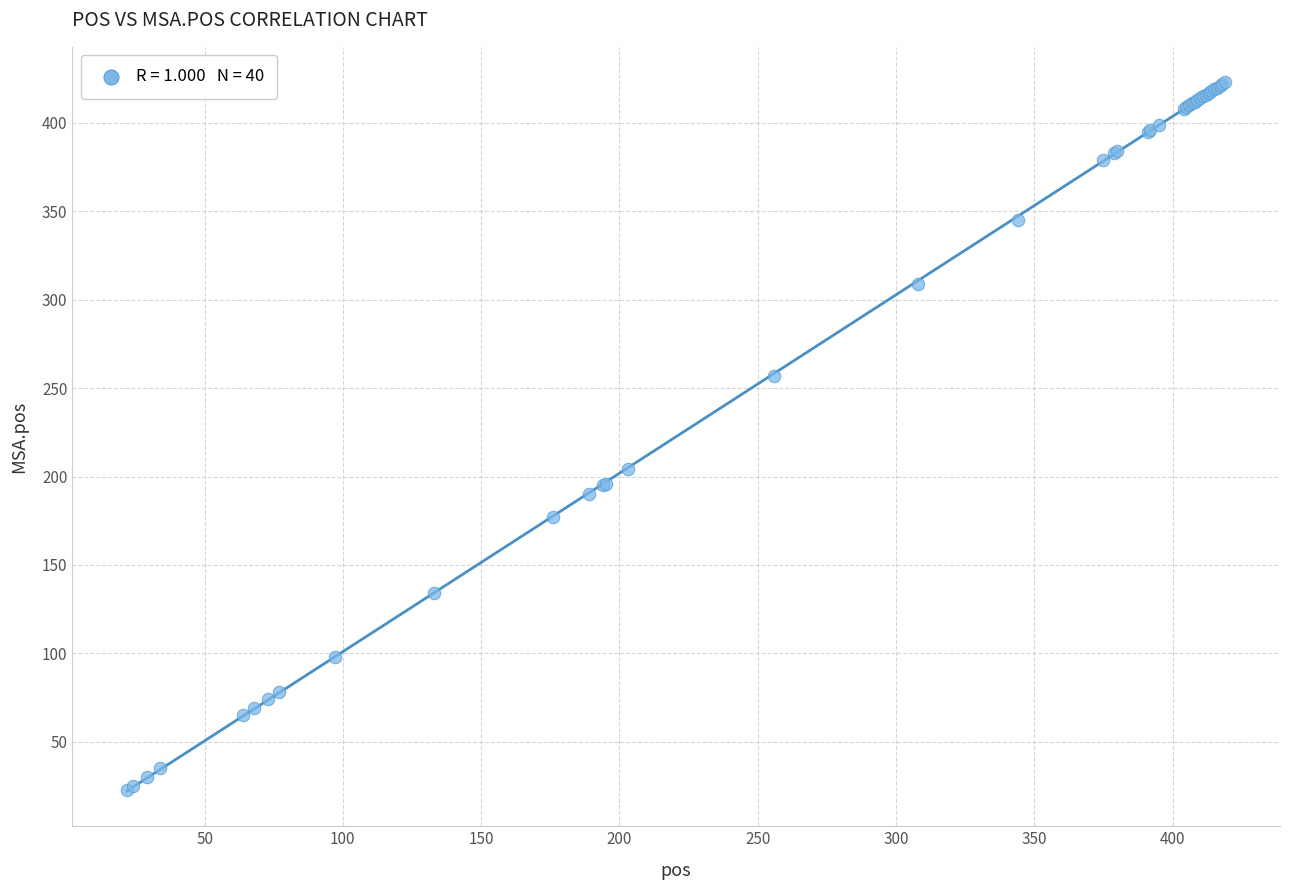

What Y value in the scatter plot is closest to 223?

204